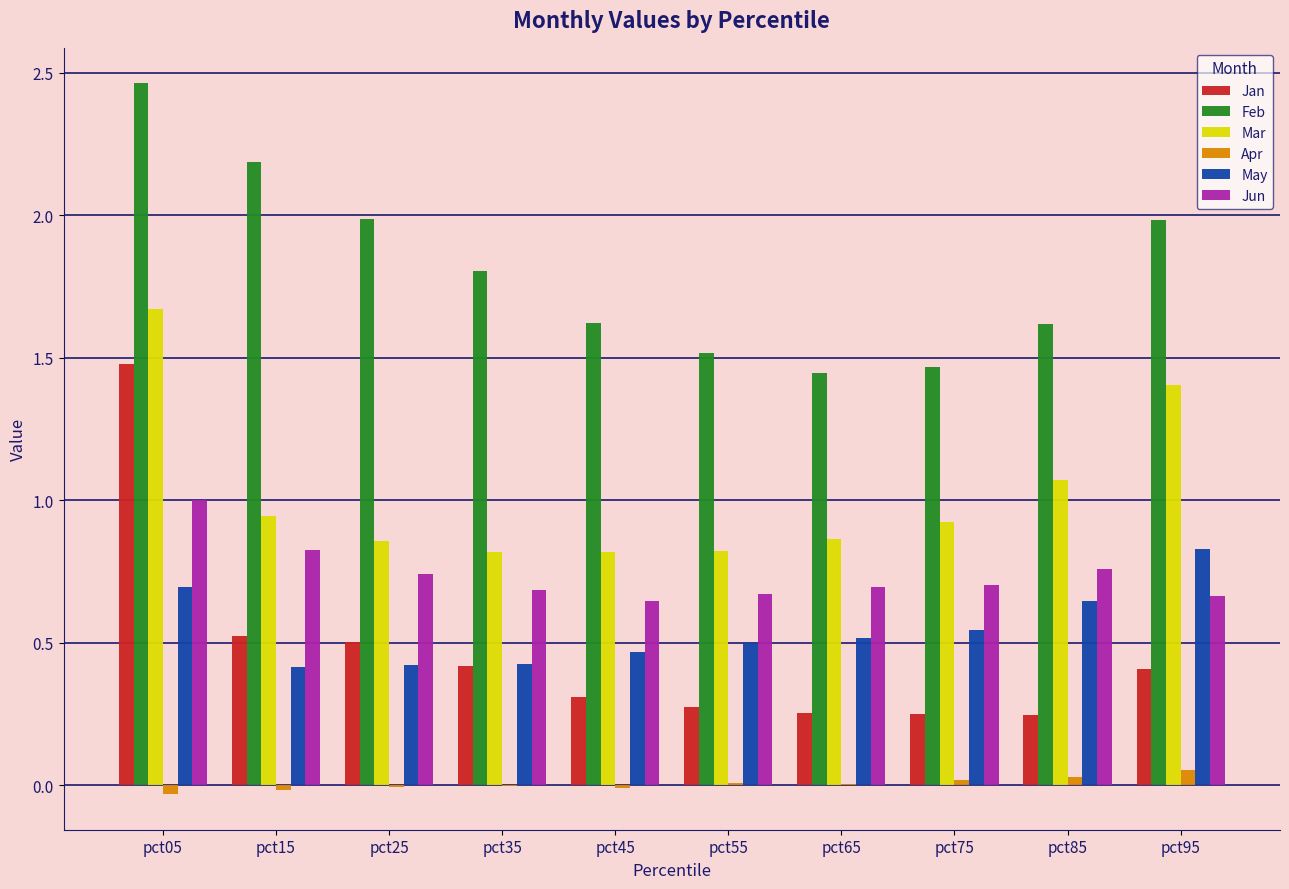

Is it true that May equals 0.9 at pct85?

False